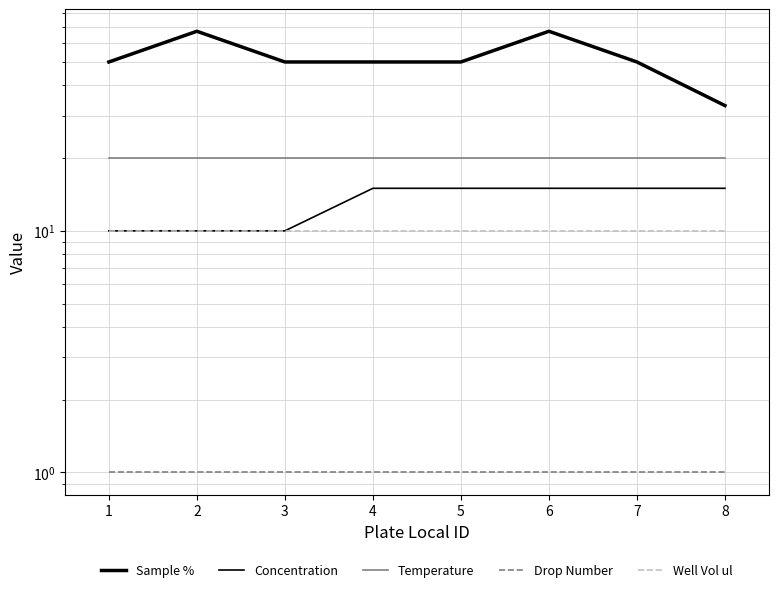

What is the maximum value shown in the chart?

67